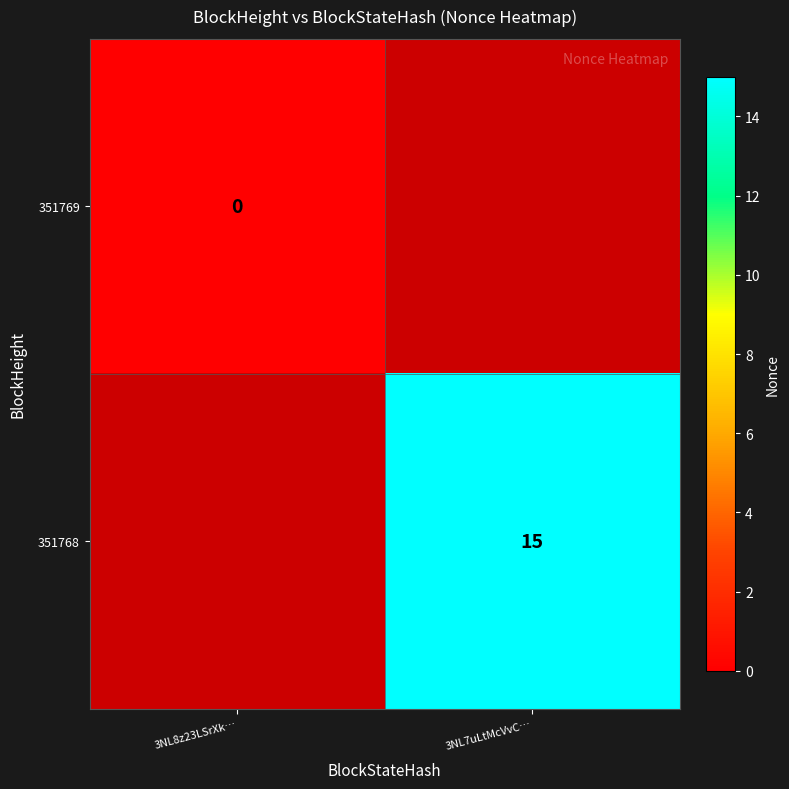

True or false: 351768 has a value of 27 at 3NL7uLtMcVvC….

False